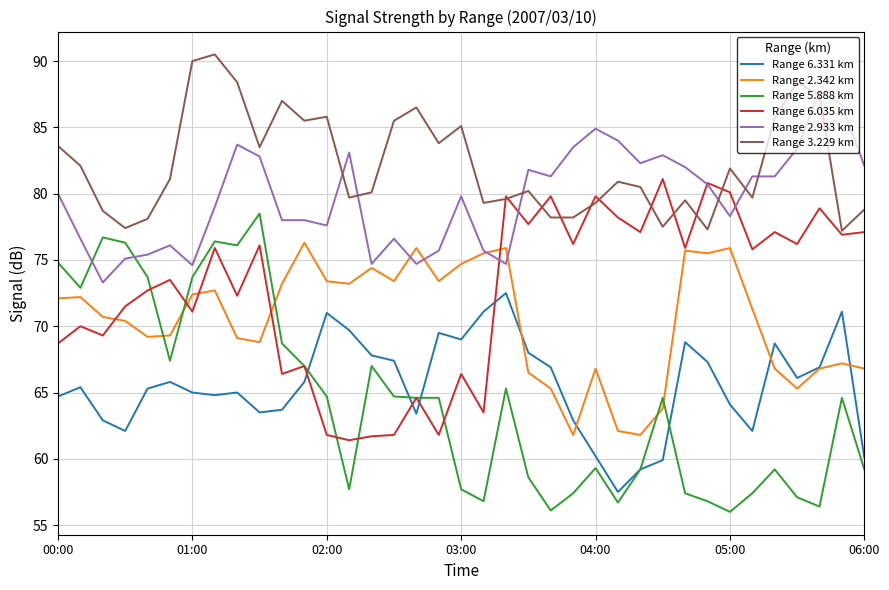

Which series has the largest total across all categories?

Range 3.229 km